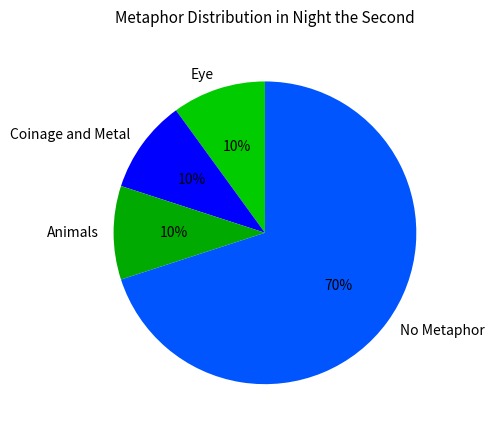

The Animals slice represents 2% of the pie. True or false?

False